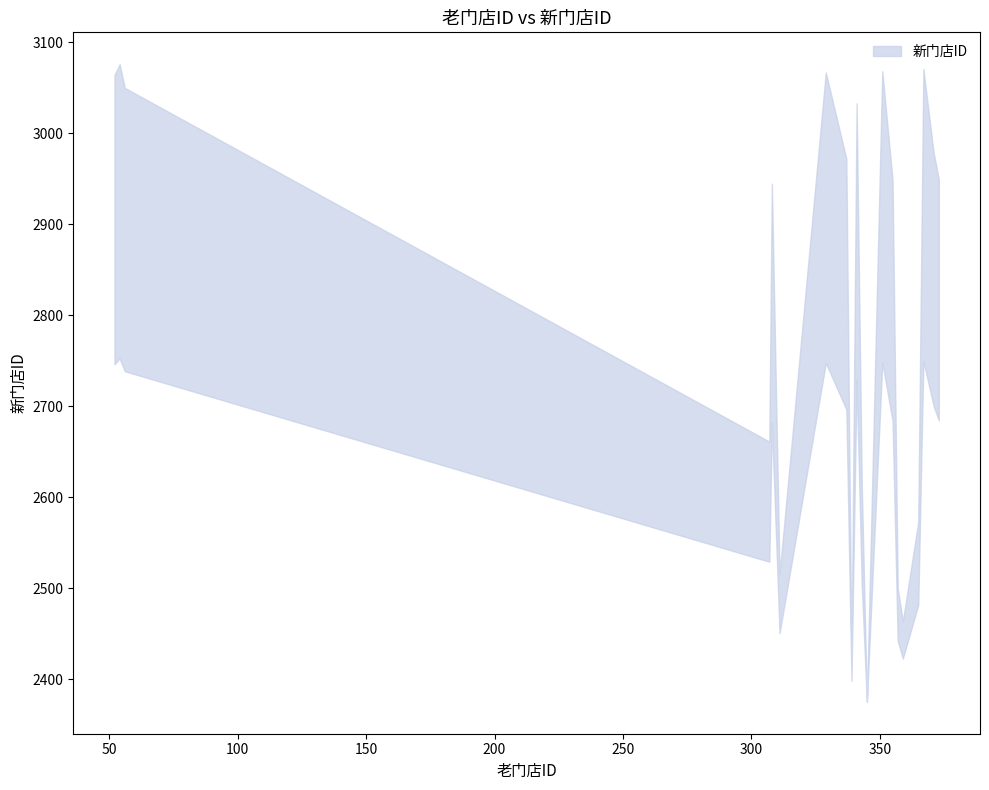

What is the value of the 5th point from the left?

2813